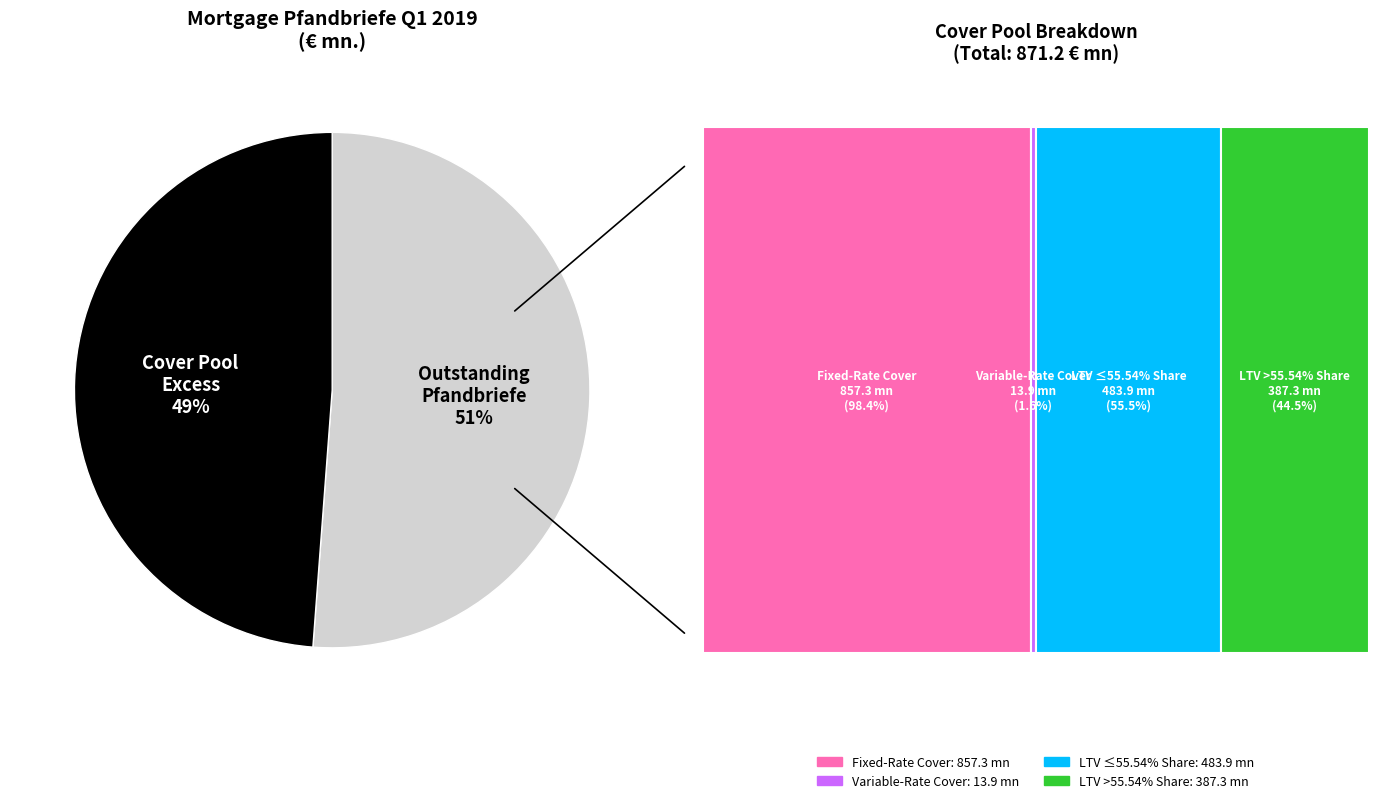

Is it true that Public Pfandbriefe is 0% of the pie?

True